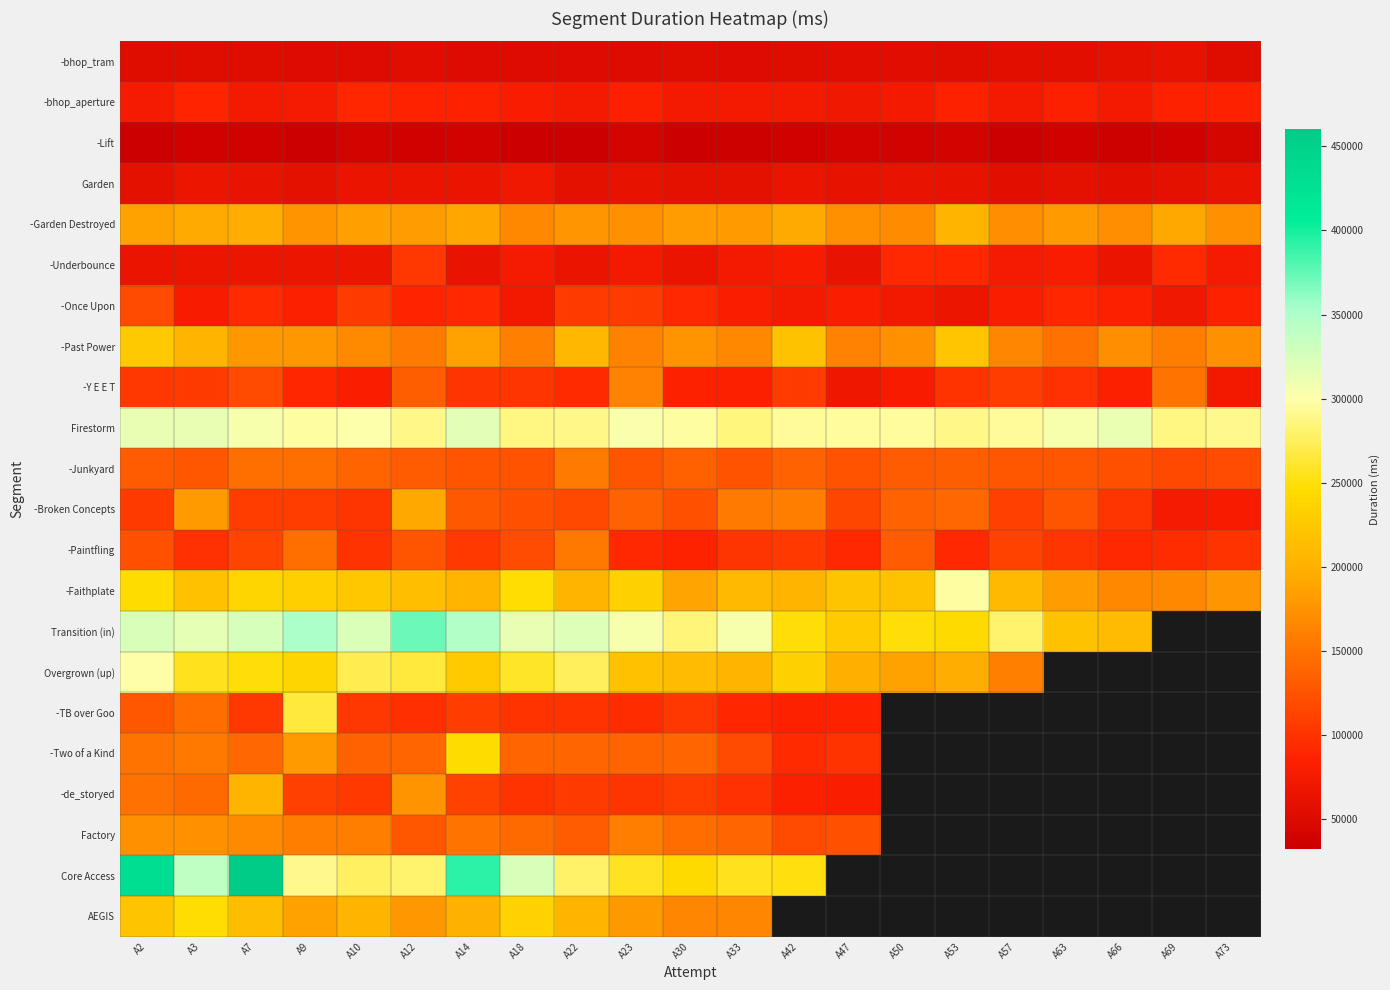

What is the sum of all -Y E E T values?

2127193.0